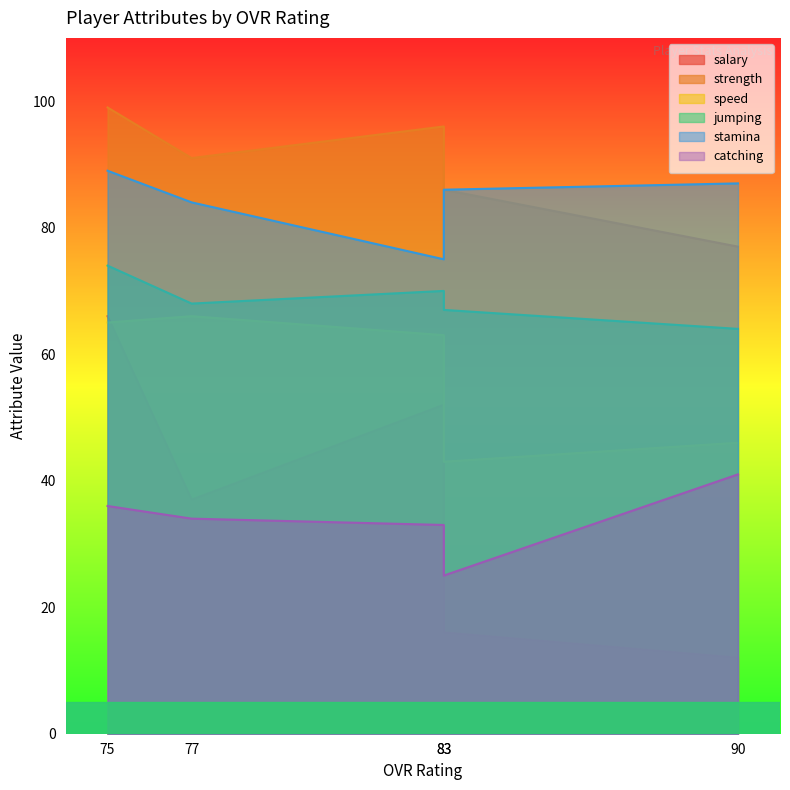

At how many categories does at least one series exceed 73?

5